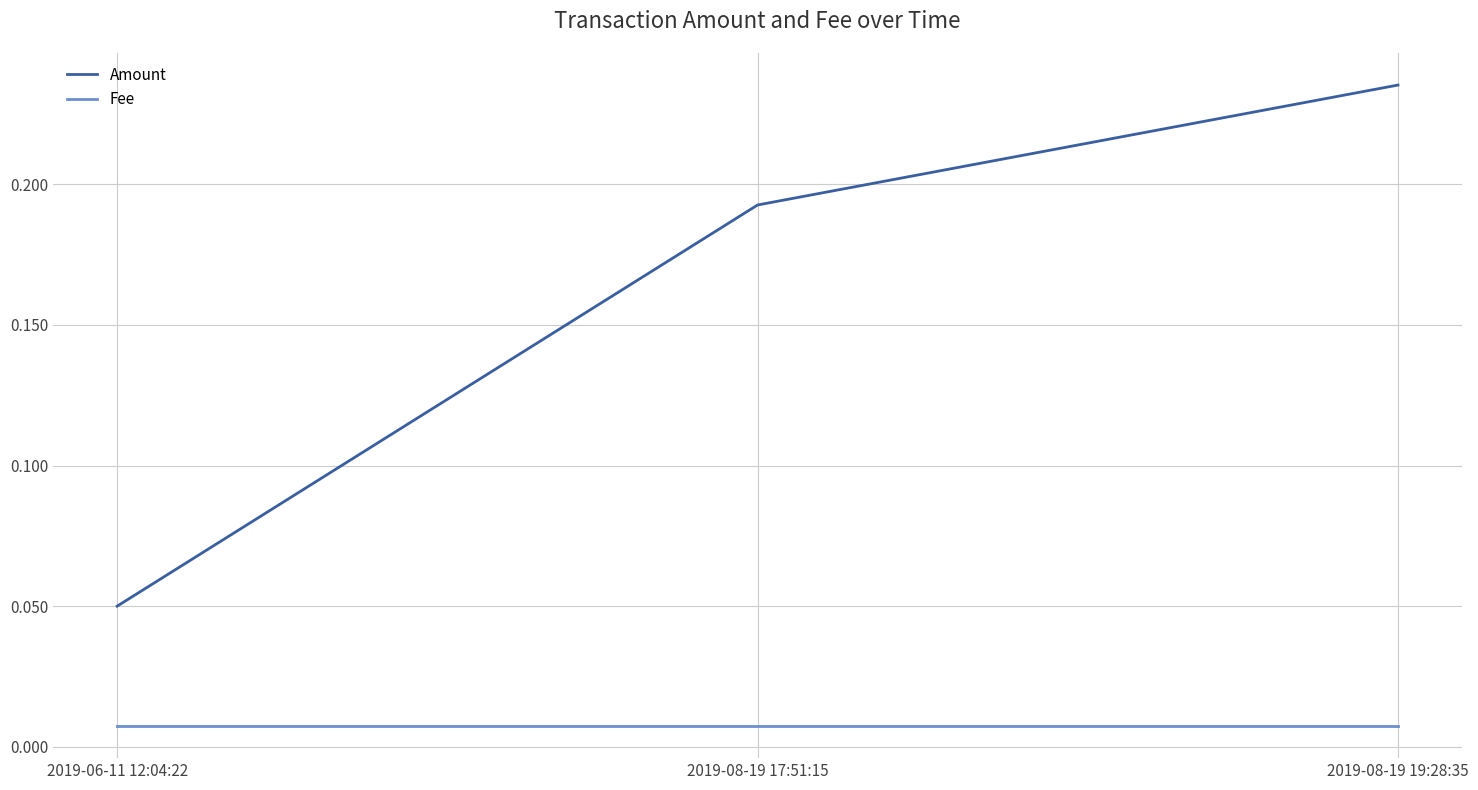

Which series has the largest total across all categories?

Amount